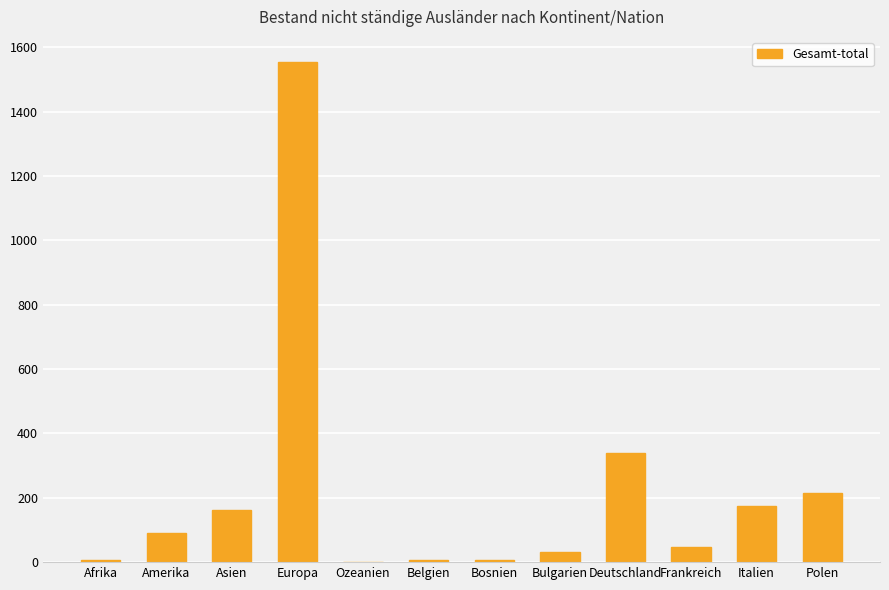

Between Asien and Bosnien, which is larger?

Asien